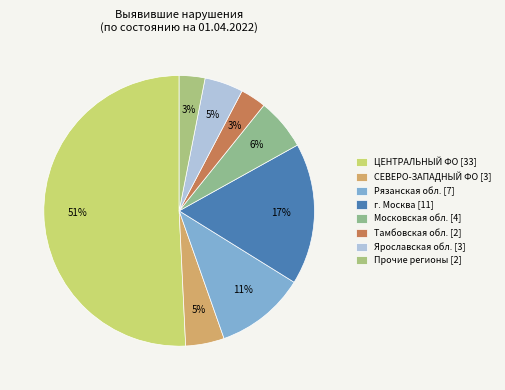

How many slices are in this pie chart?

8